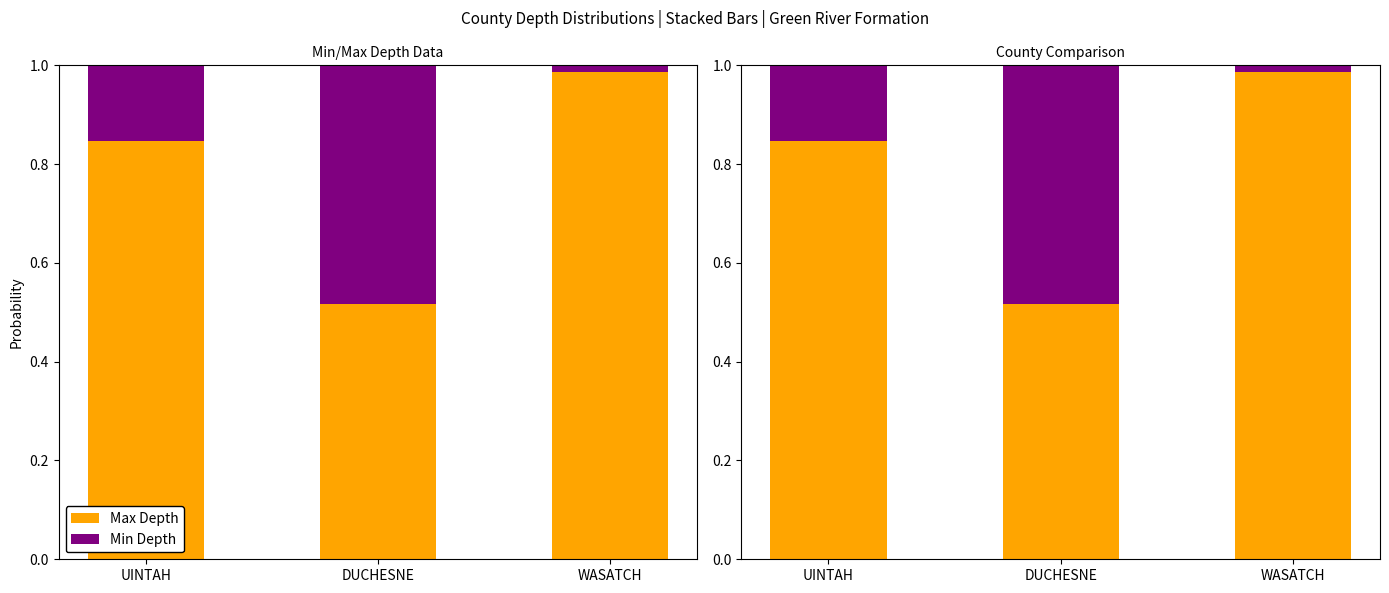

Which series changed the most between UINTAH and DUCHESNE?

Max Depth